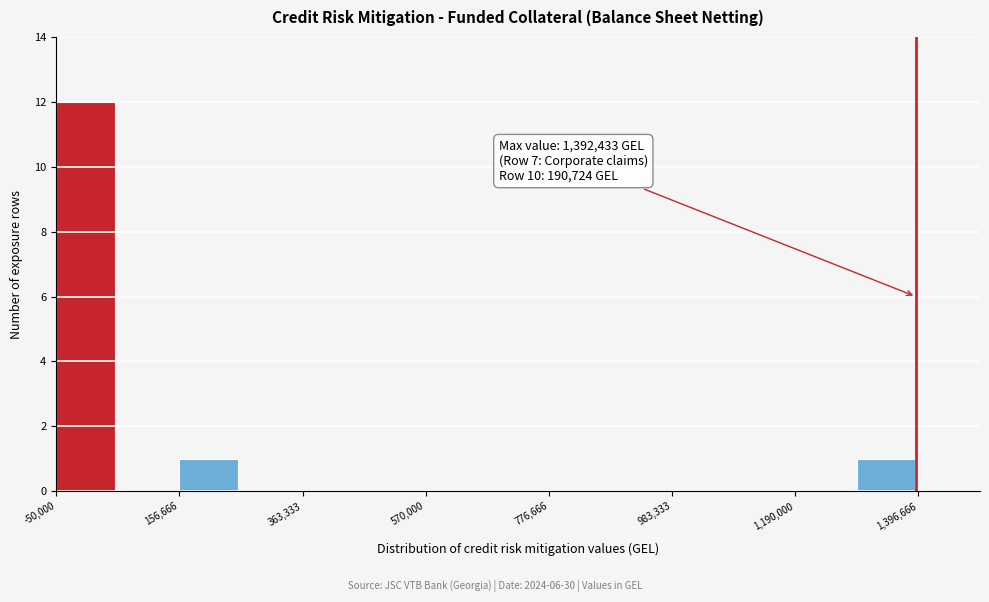

Around what value on the x-axis is the tallest bar? Give the approximate position of its centre, as read against the axis.

0